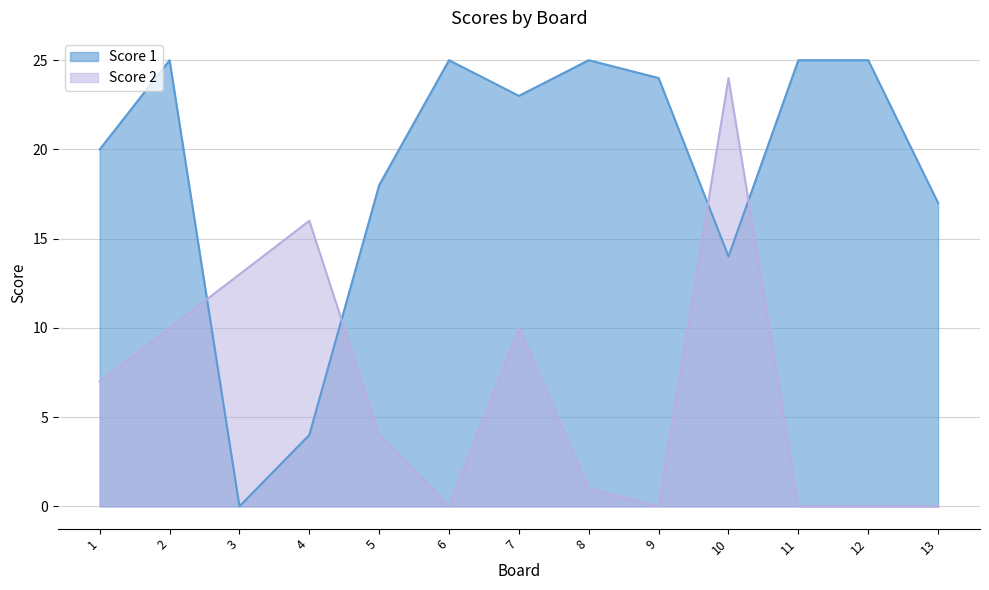

What is the sum of all Score 1 values?

245